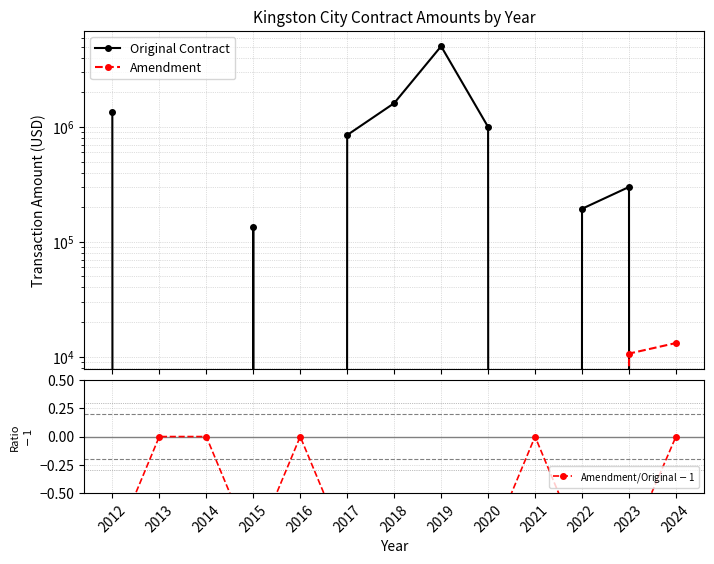

Does the chart have visible grid lines?

Yes